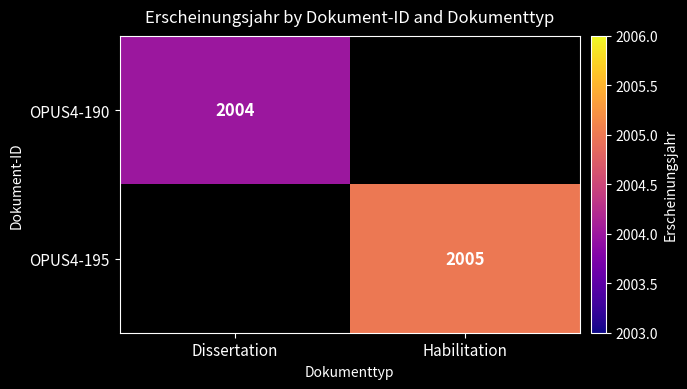

Between Habilitation and Dissertation, which is larger?

Dissertation